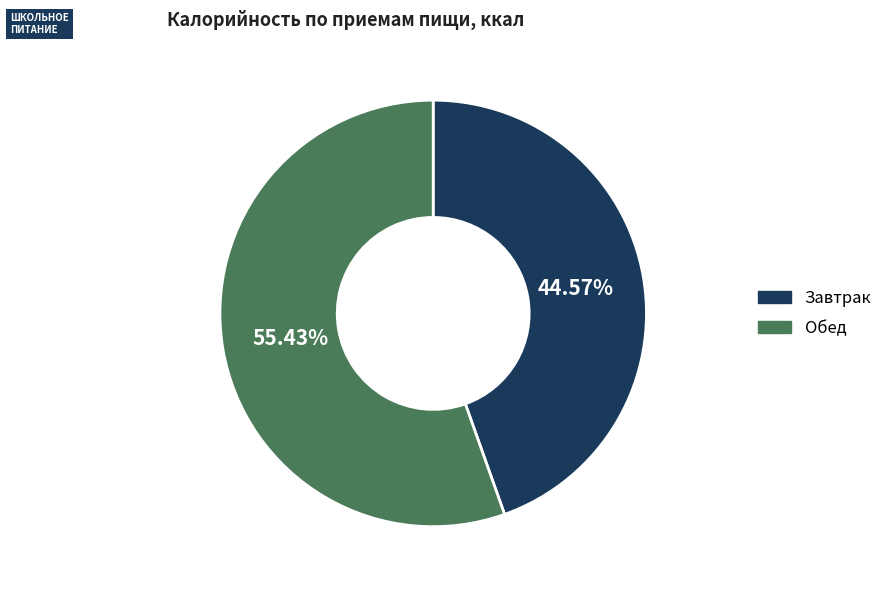

To the nearest percent, what percentage of the pie is Обед?

55%